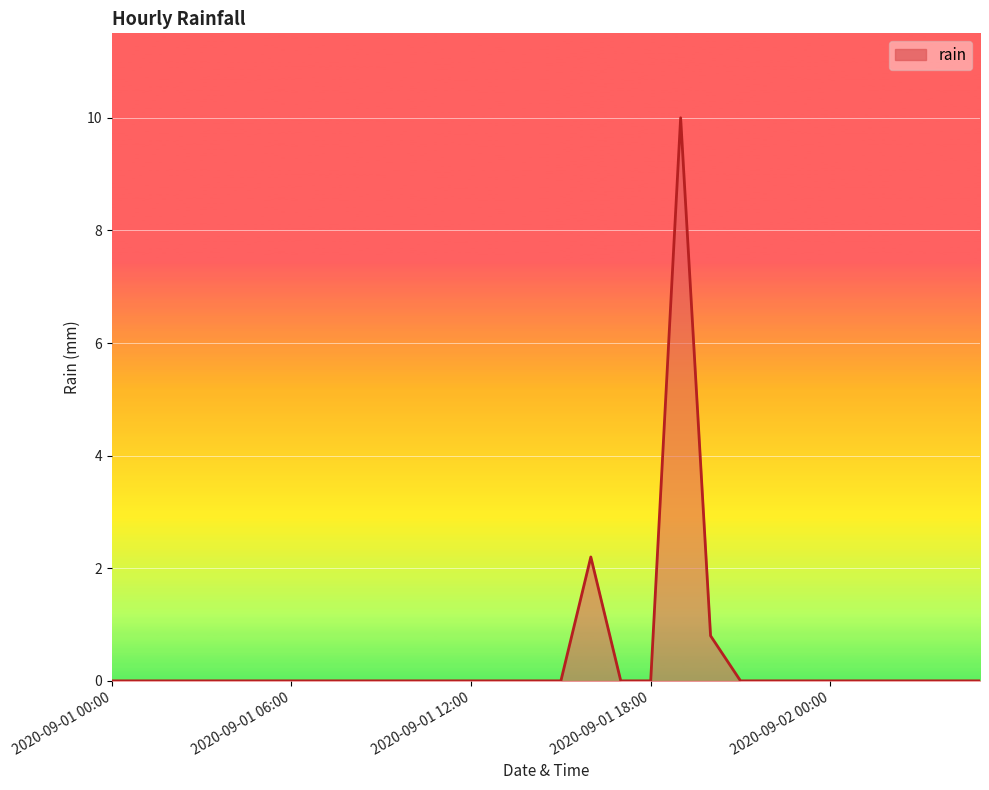

What is the maximum value shown in the chart?

10.0